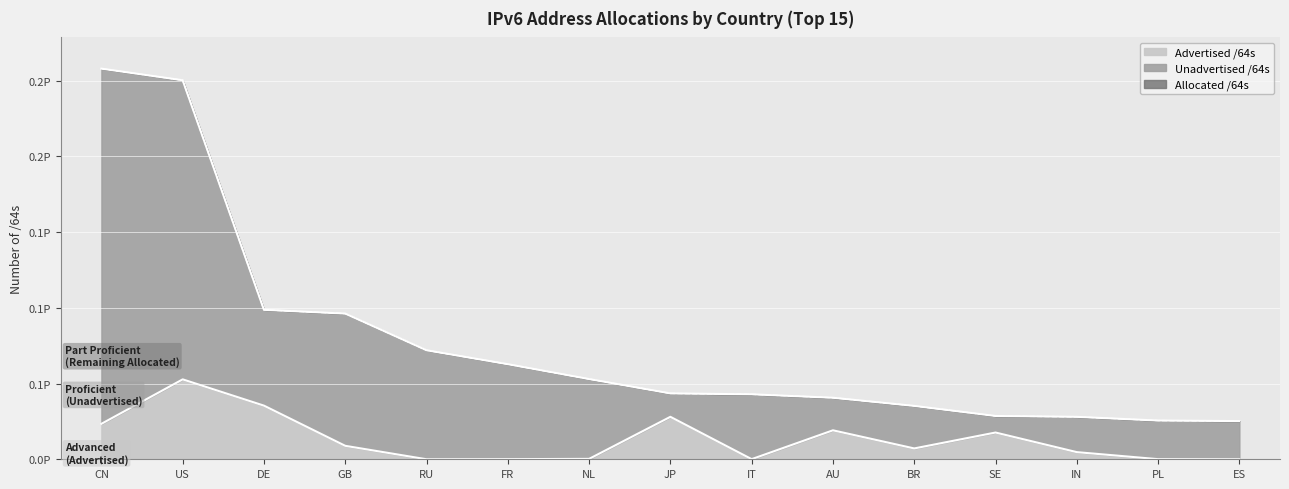

Is it true that Advertised /64s equals 264143634432 at NL?

True